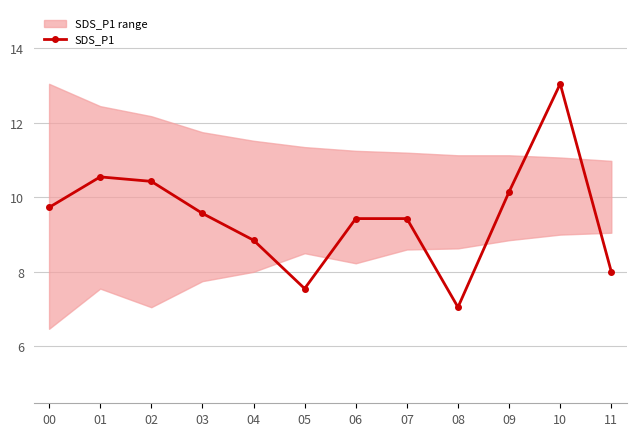

Rank the categories by value from highest to lowest.

10, 01, 02, 09, 00, 03, 06, 07, 04, 11, 05, 08